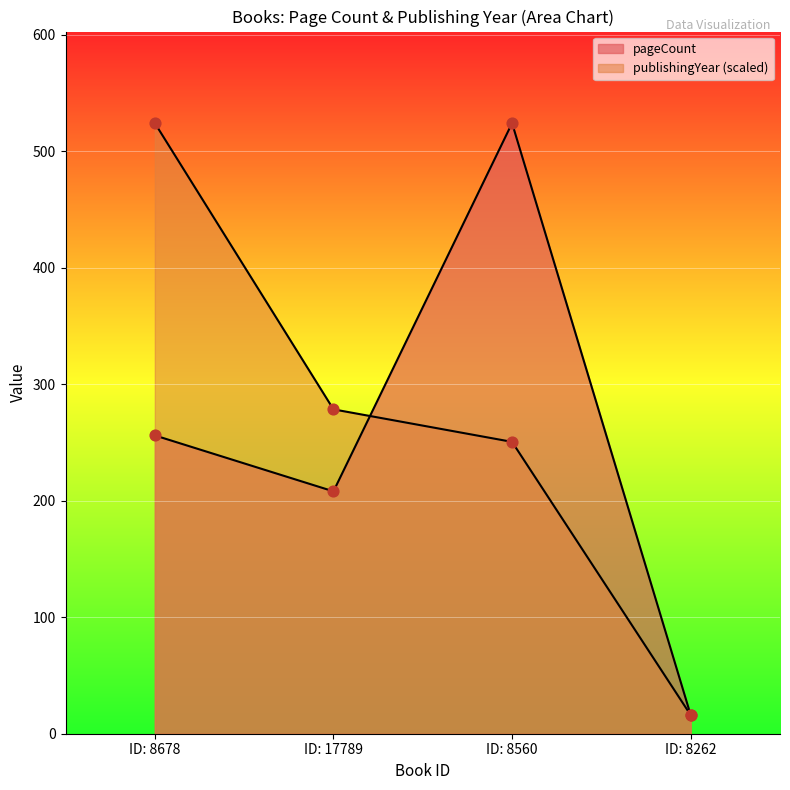

Is the value of pageCount at ID: 8560 greater than the value of publishingYear at ID: 8678?

No